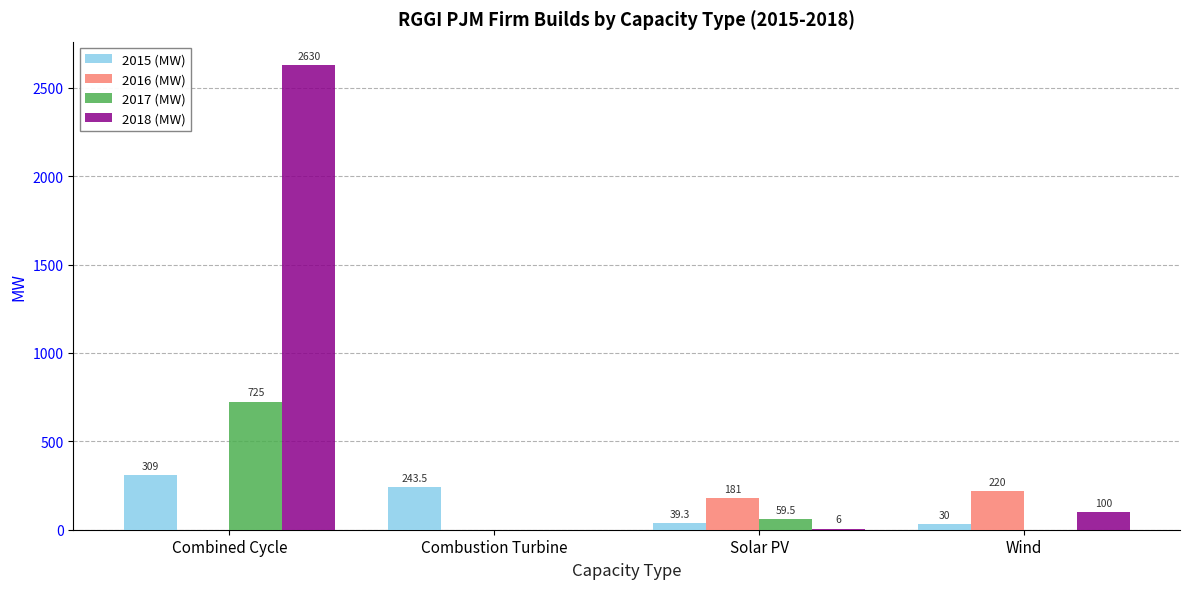

How many groups of bars are there?

4